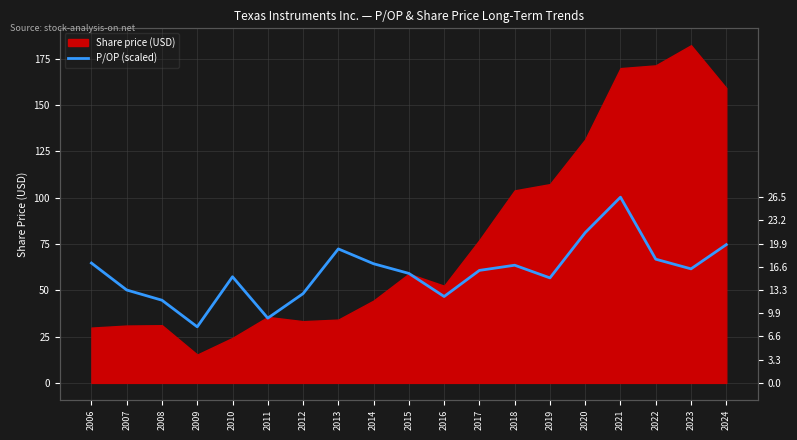

Count the number of values greater than 60.

10